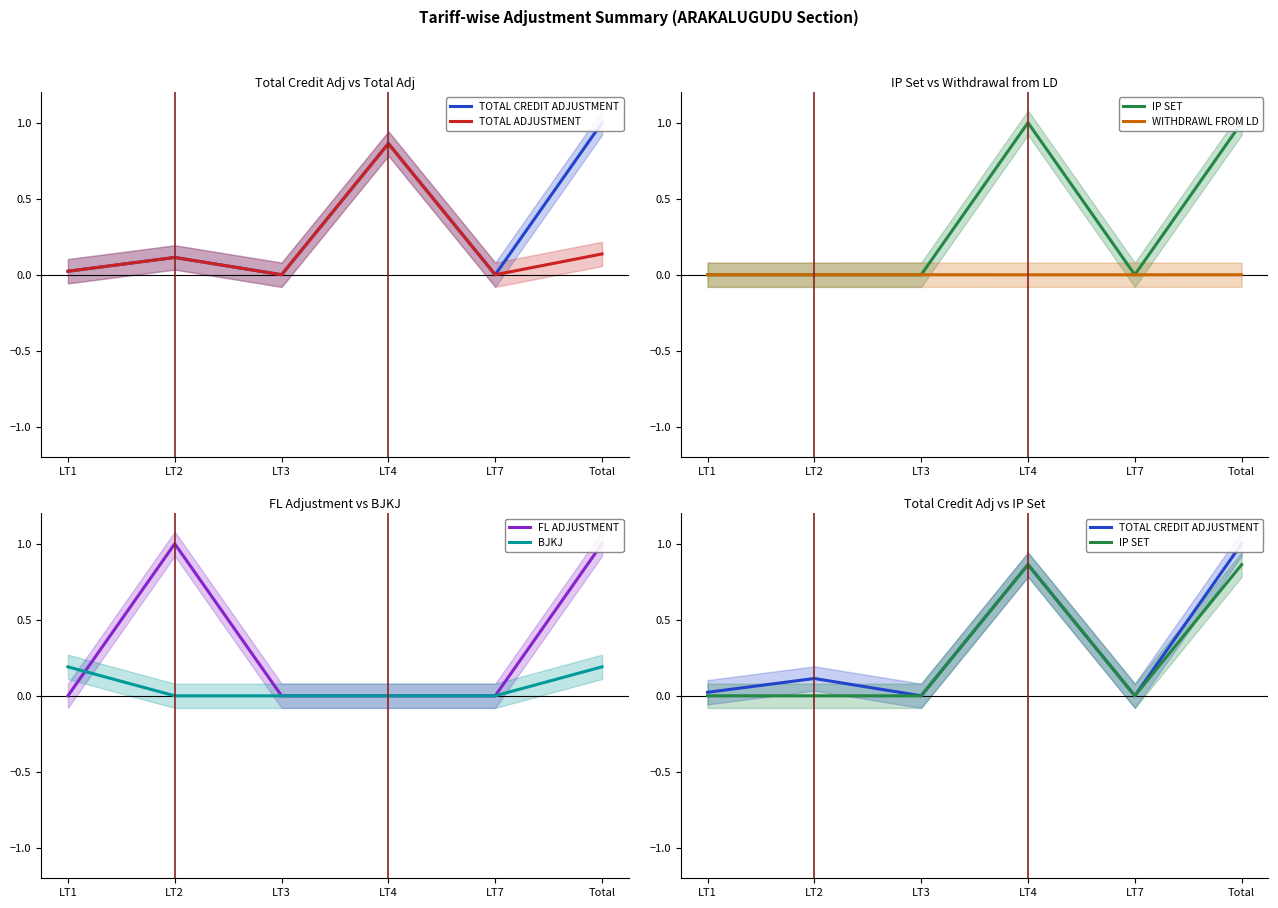

Is this an area chart (filled region under the line)?

No